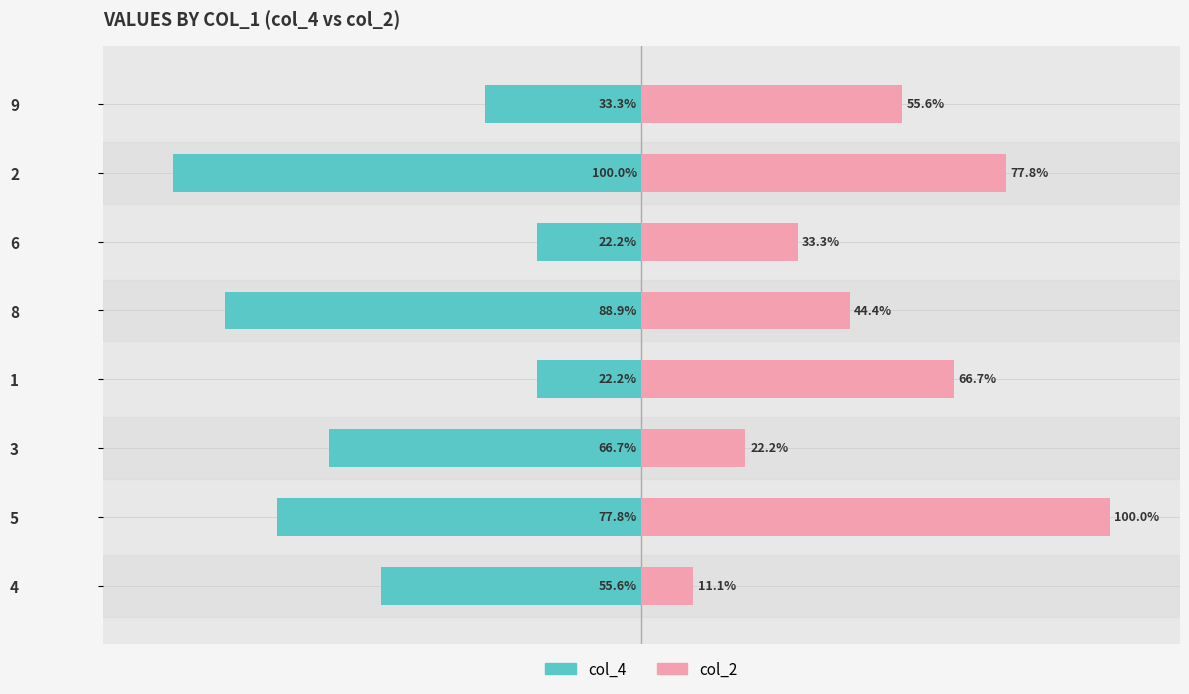

How many values in the col_2 series are below 55?

4